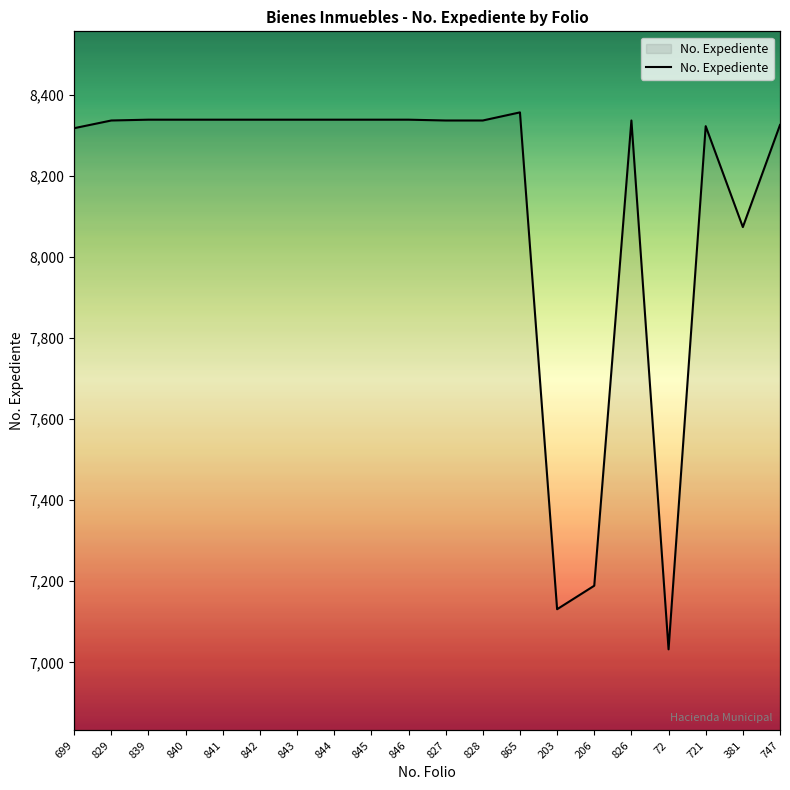

Which label corresponds to the smallest value in the chart?

72